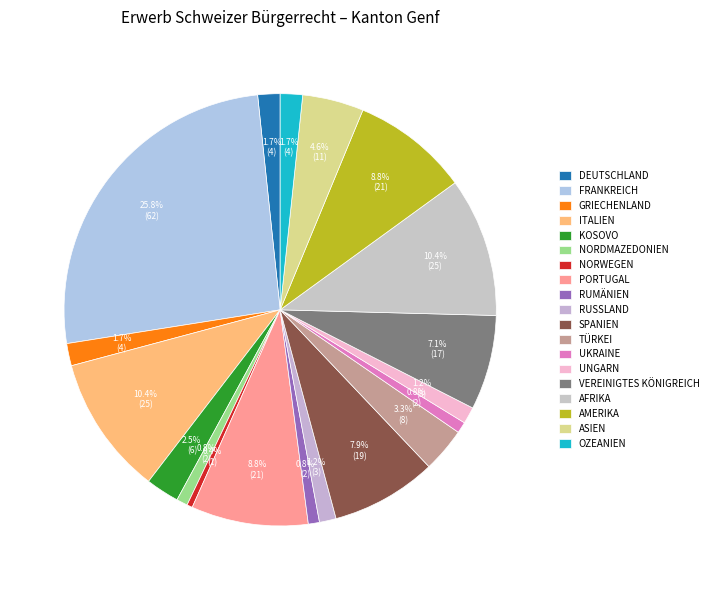

How many segments does this pie chart have?

19